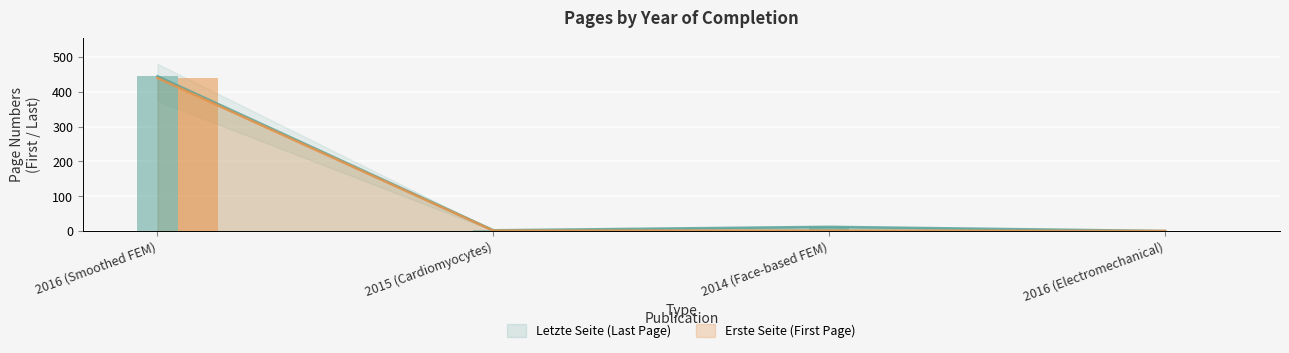

List the series in order of their overall mean, highest first.

Letzte Seite, Erste Seite